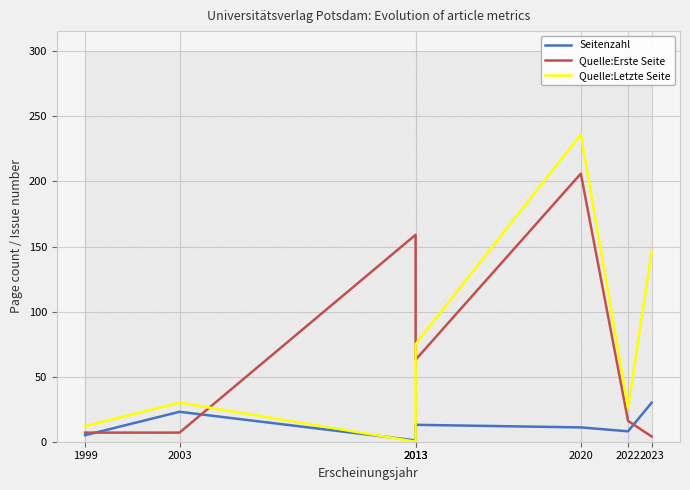

Which category has the lowest value across all series?

2013